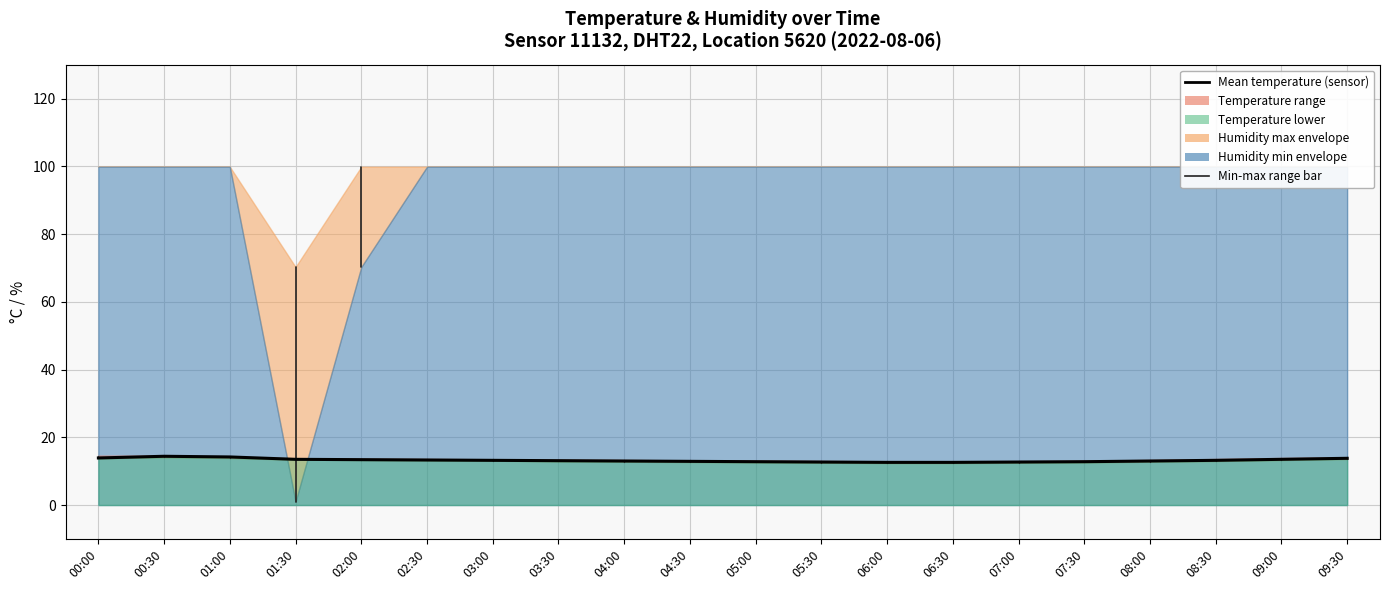

Does the chart have visible grid lines?

Yes